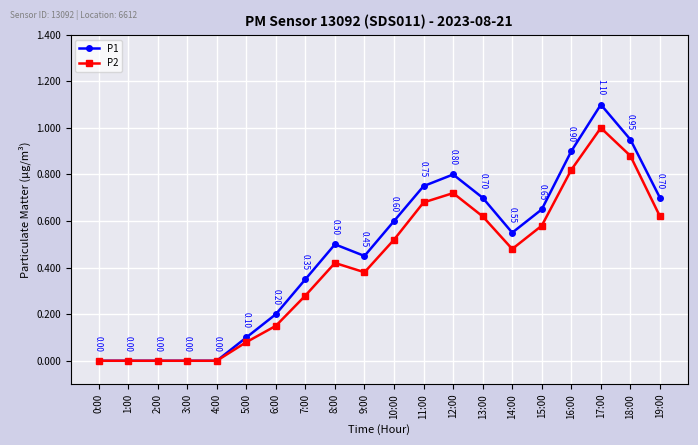

What is the difference between the maximum and minimum values in the P1 series?

1.1